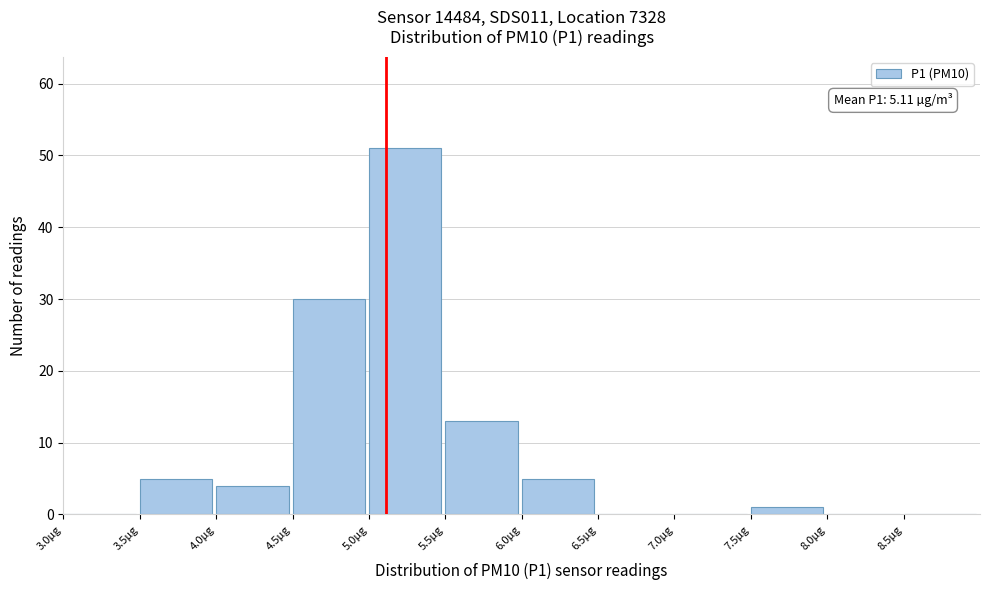

Which range on the x-axis has the tallest bar?

5.0 to 5.5